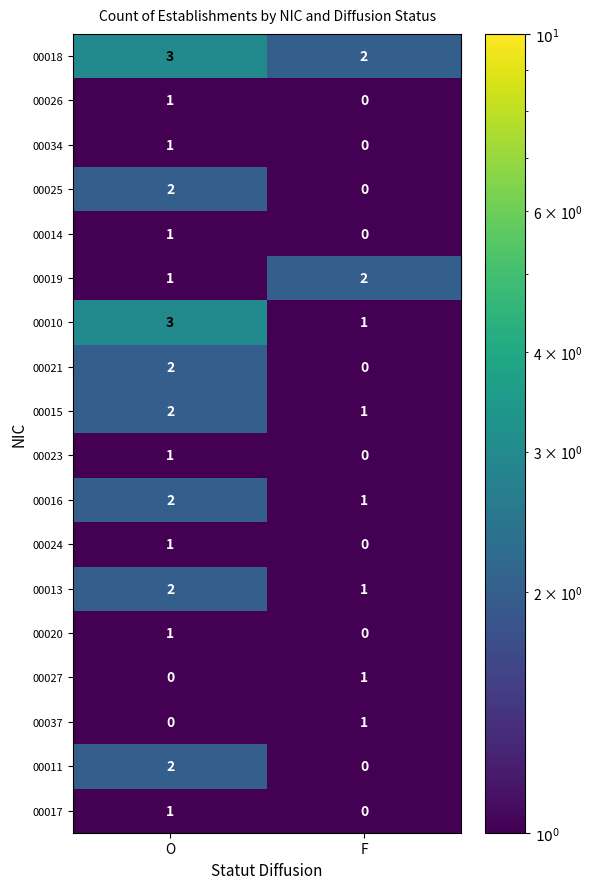

What is the greatest value displayed?

3